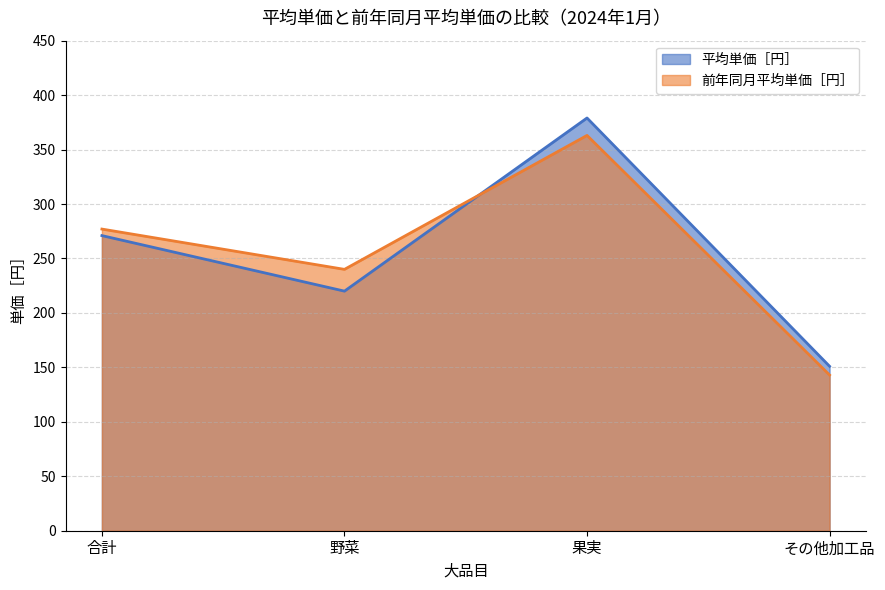

After their last crossing, which series has the higher values: 平均単価［円］ or 前年同月平均単価［円］?

平均単価［円］